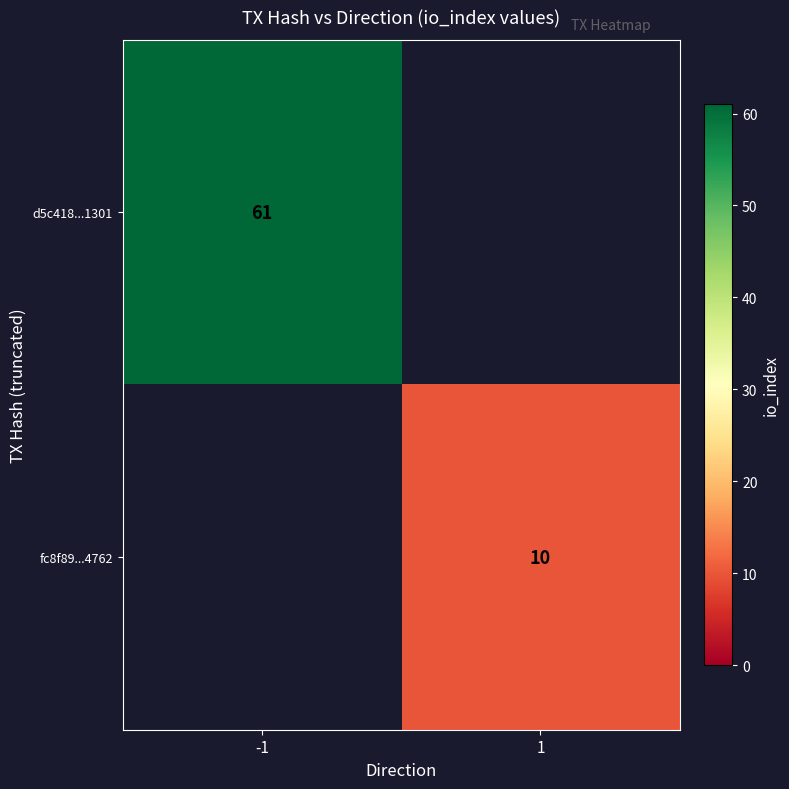

The fc8f89...4762 series shows 15 at 1. True or false?

False